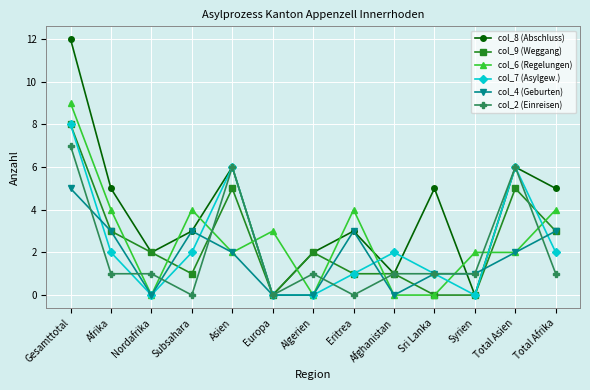

Where does the col_9 (Weggang) series first go above 2?

Gesamttotal